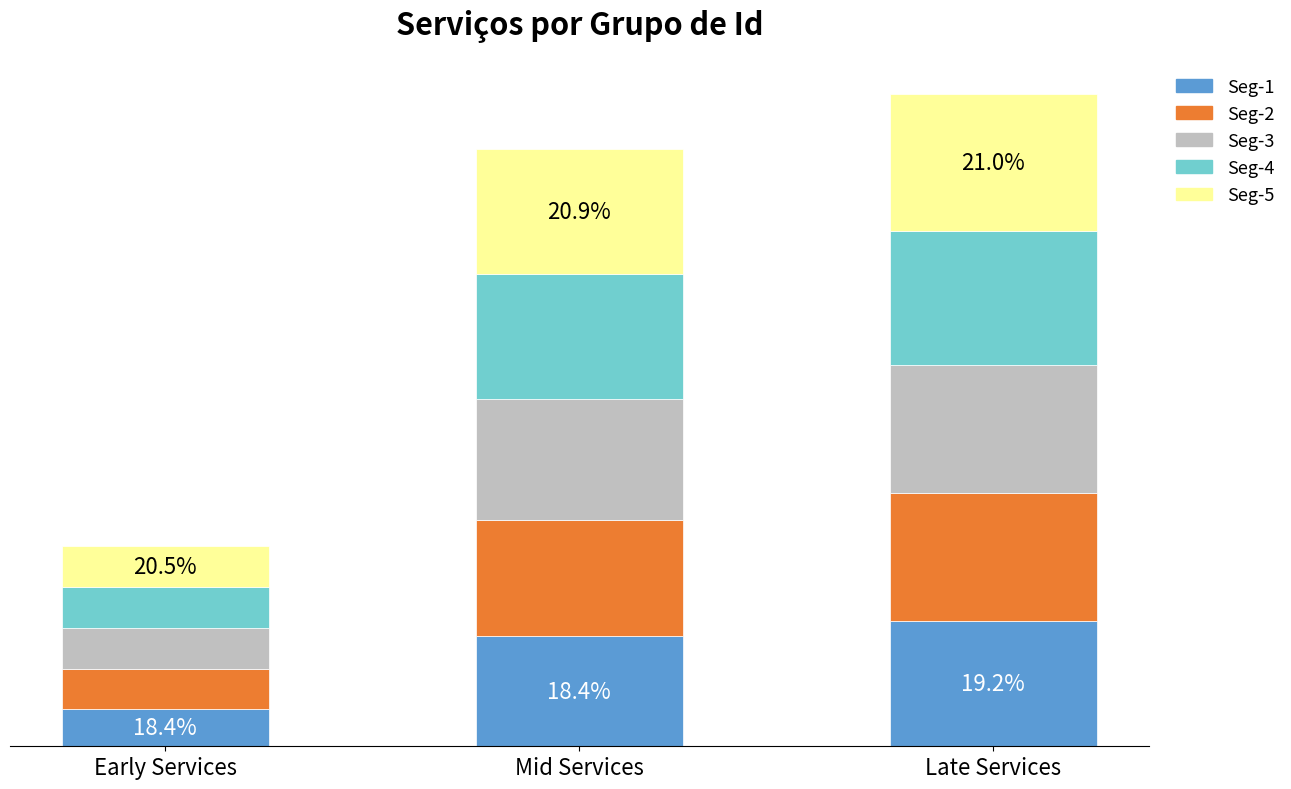

At Mid Services, list the series in order from largest to smallest.

Seg-5, Seg-4, Seg-3, Seg-2, Seg-1